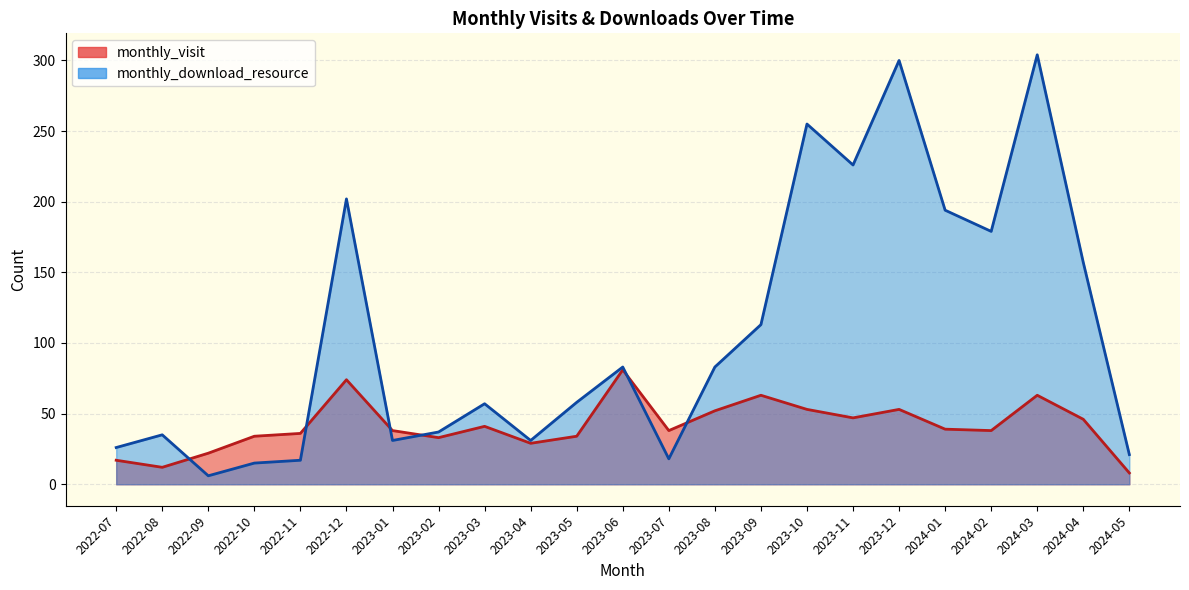

What is the value of the monthly_download_resource point at the 15th from the left?

113